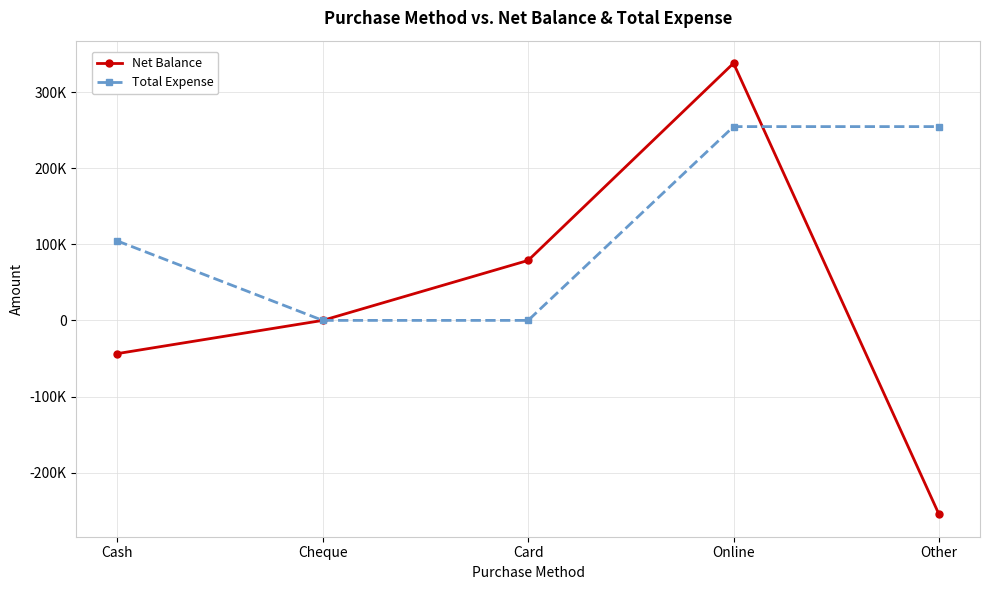

How many interior local peaks does the Net Balance series have?

1